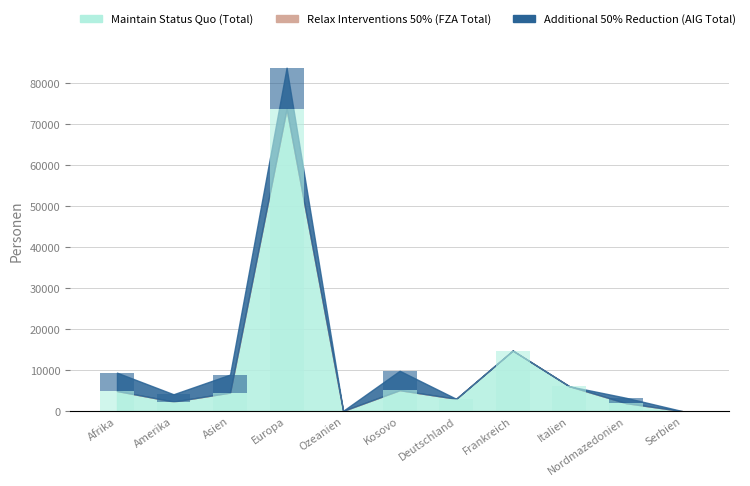

What value does the Maintain Status Quo (Total) series have at Europa?

73776